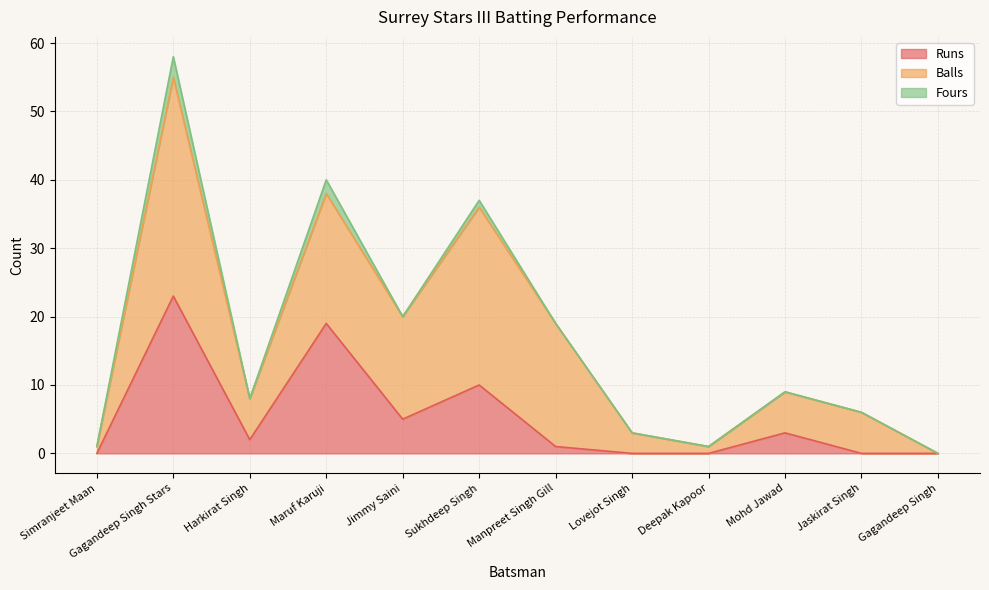

How many categories are shown in the chart?

12